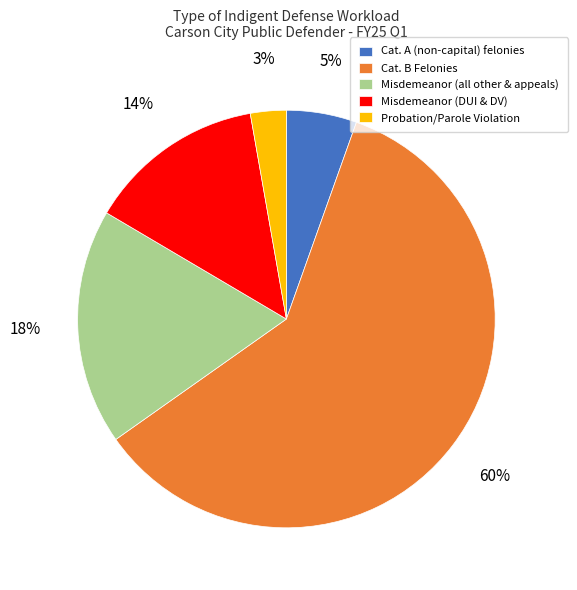

What is the majority slice?

Cat. B Felonies